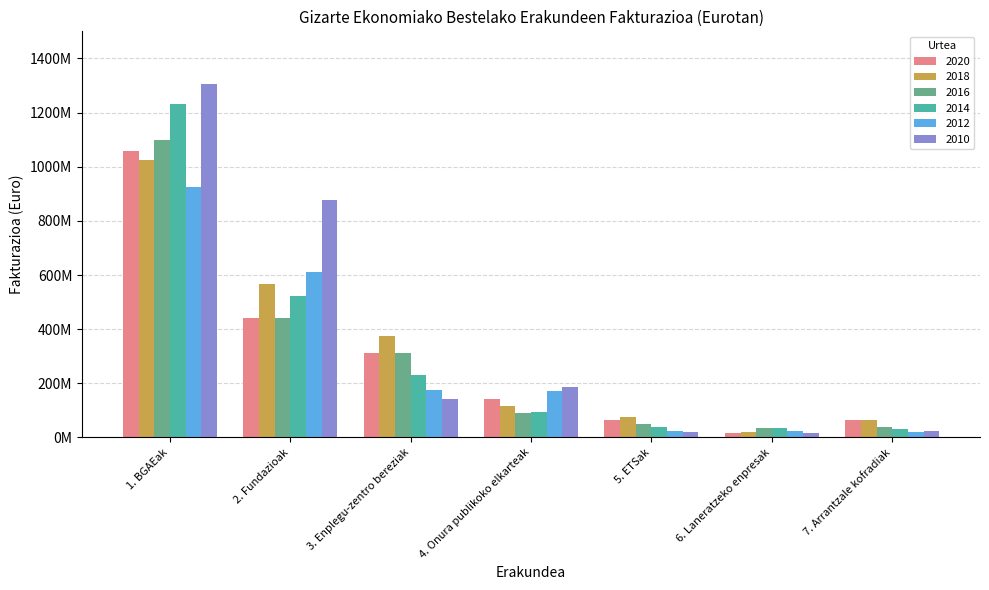

Are the bars grouped side by side (vs. stacked)?

Yes